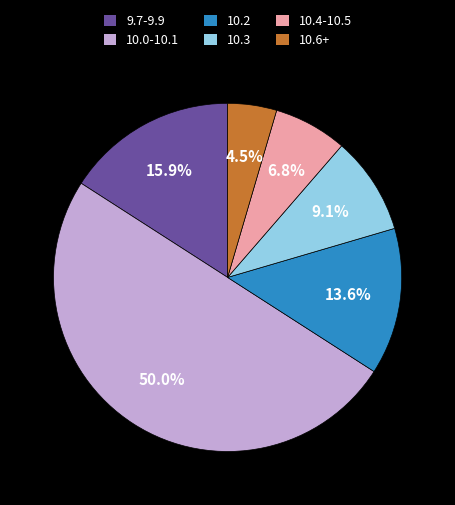

Which category has the smallest portion of the pie?

10.6+